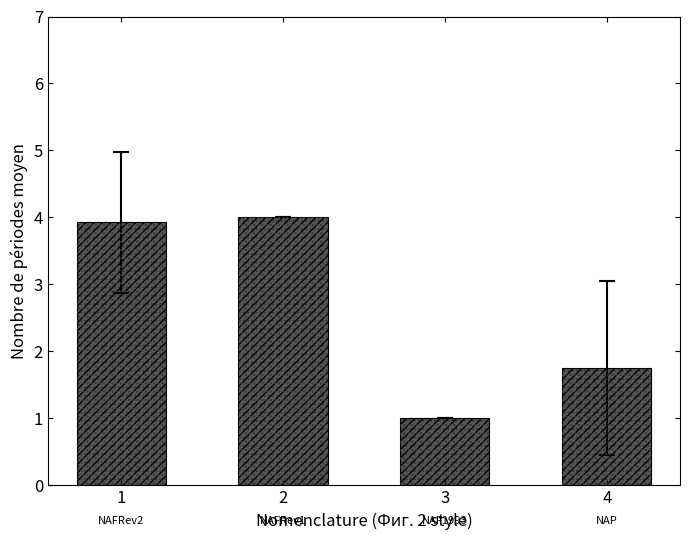

The value at 4 is 0.7. True or false?

False